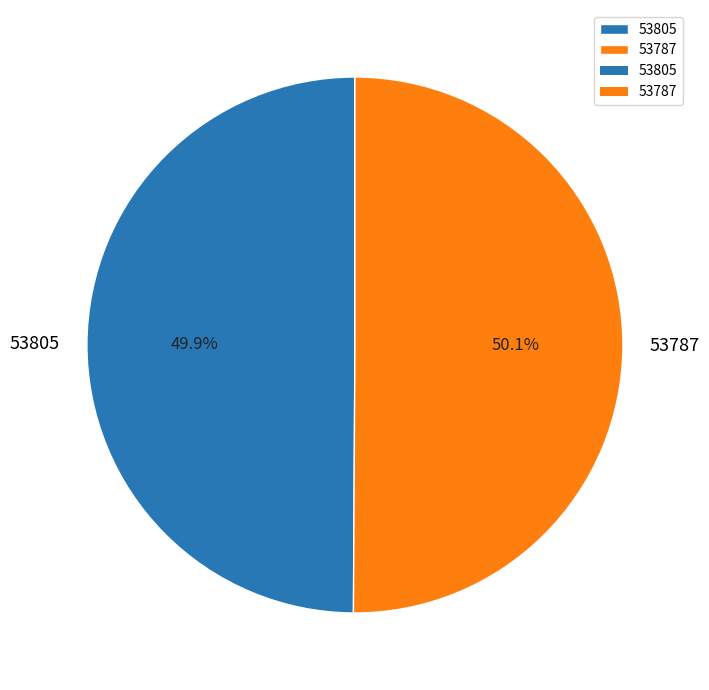

Count the number of slices in the pie.

2